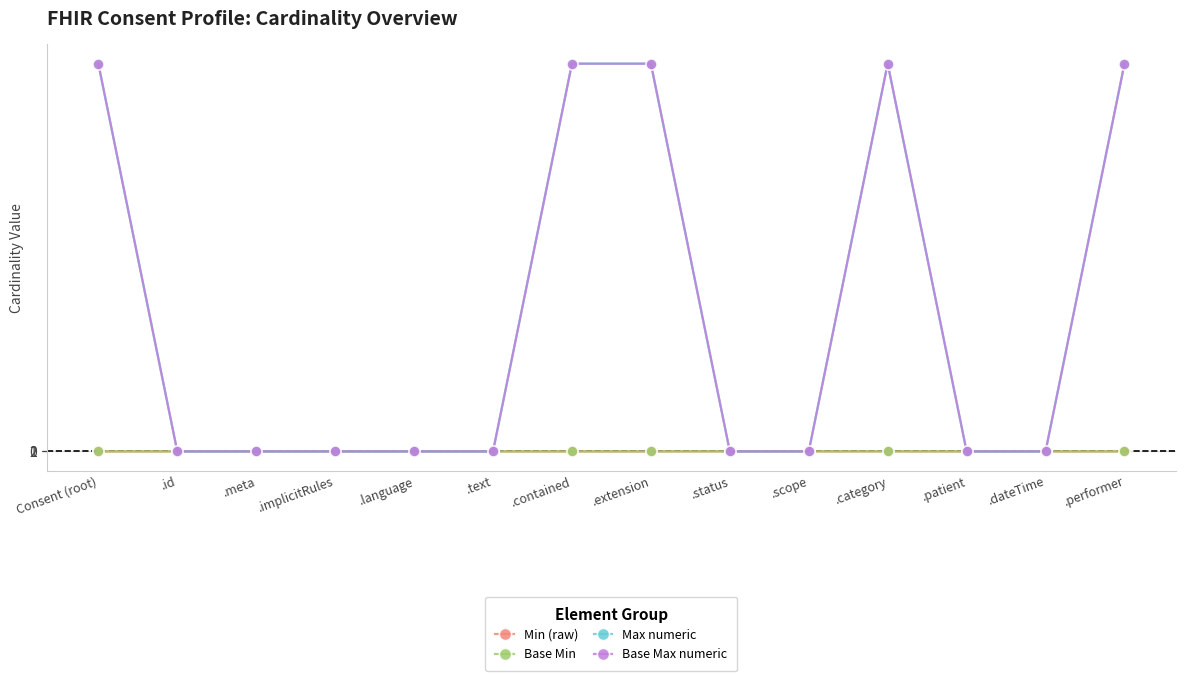

Which series has the widest spread of values?

Max numeric